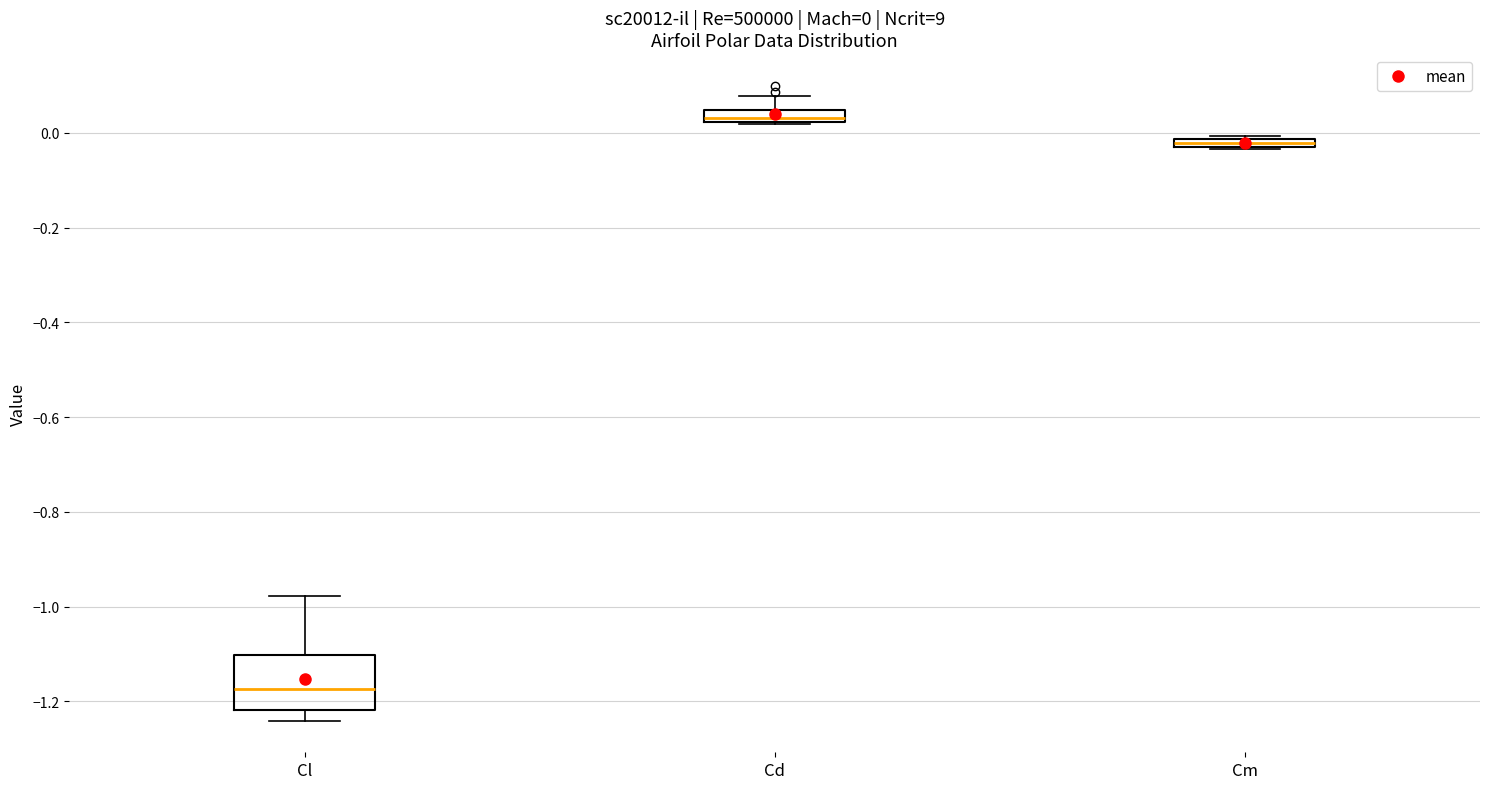

Which box's median line is the lowest?

Cl